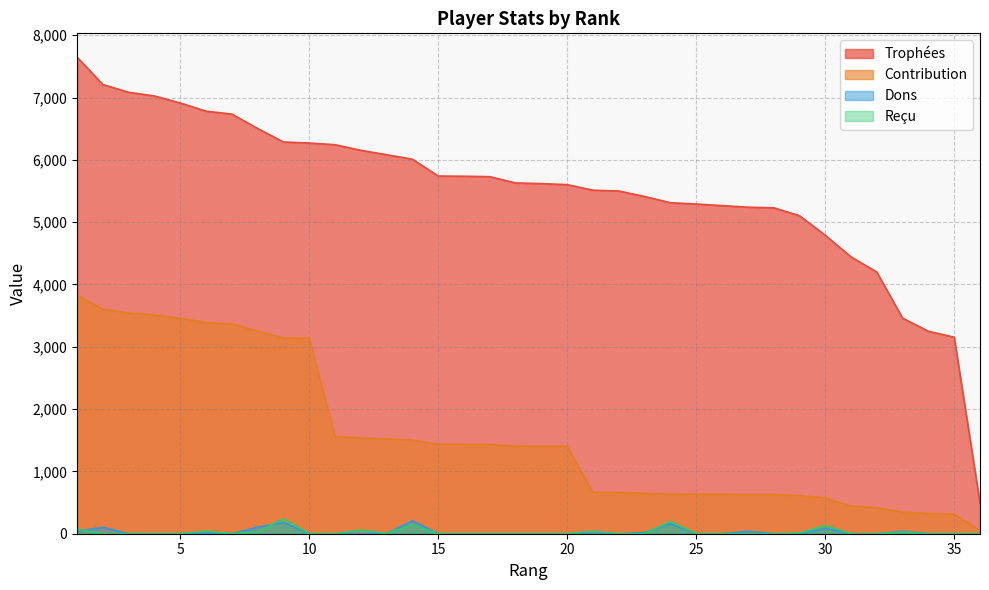

How many categories are shown in the chart?

36